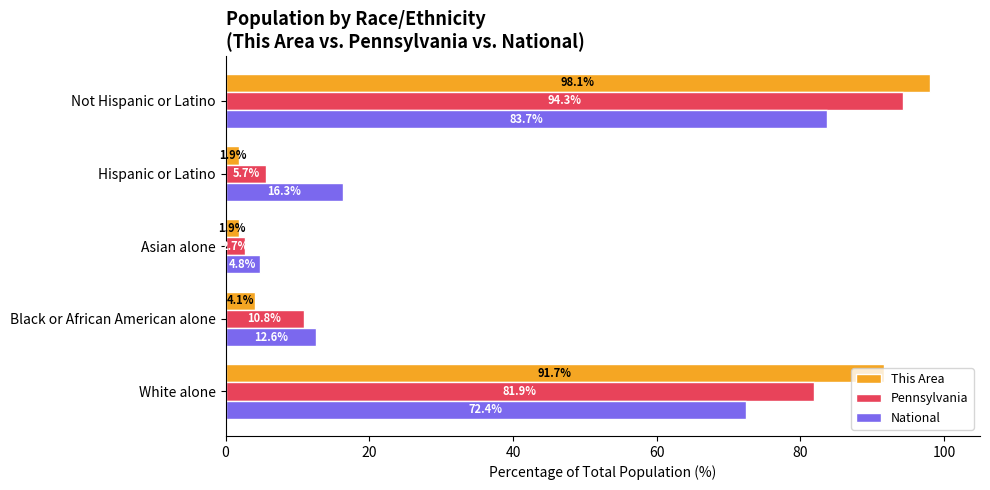

What is the maximum value for Pennsylvania?

94.3